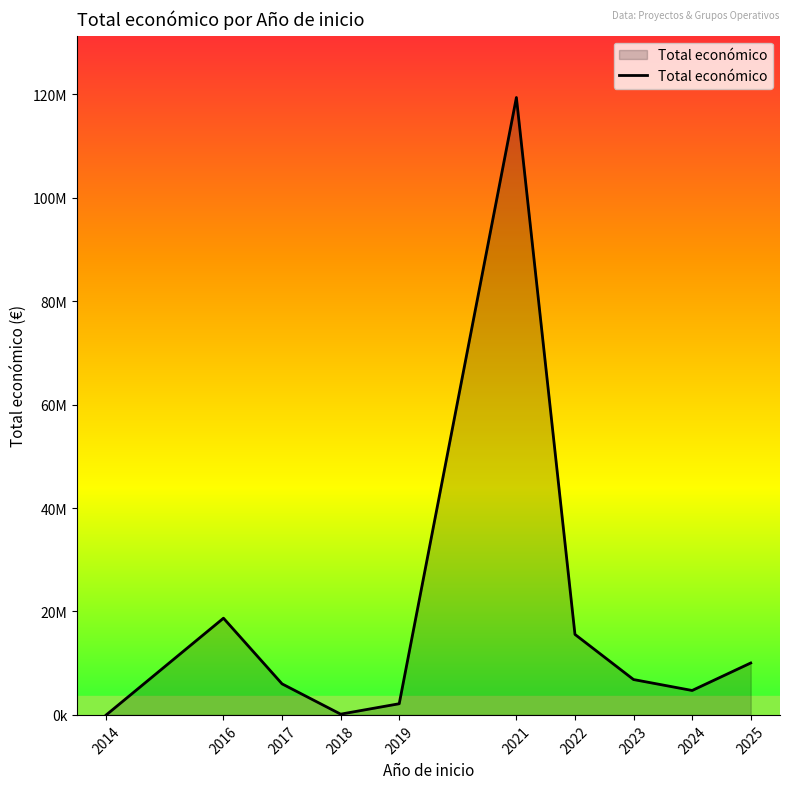

Does the chart display data point markers on the line(s)?

No